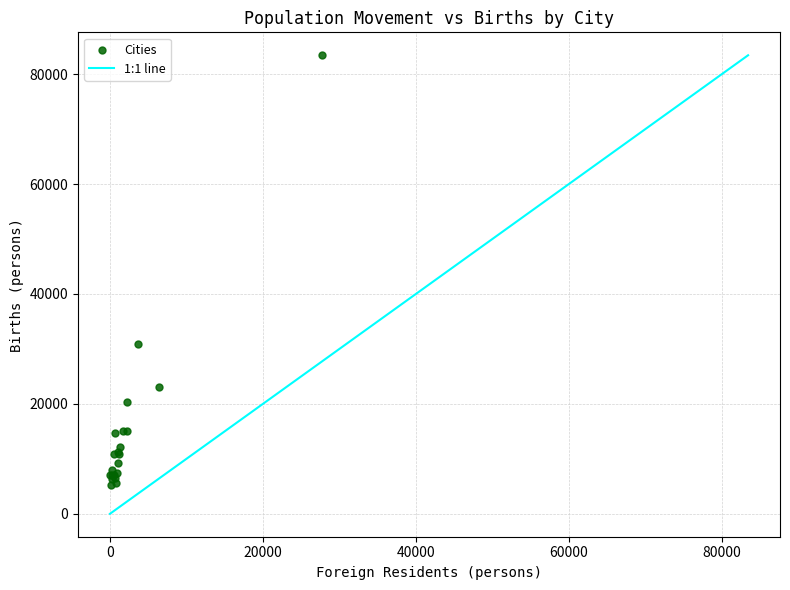

What Y value in the scatter plot is closest to 44345?

30928